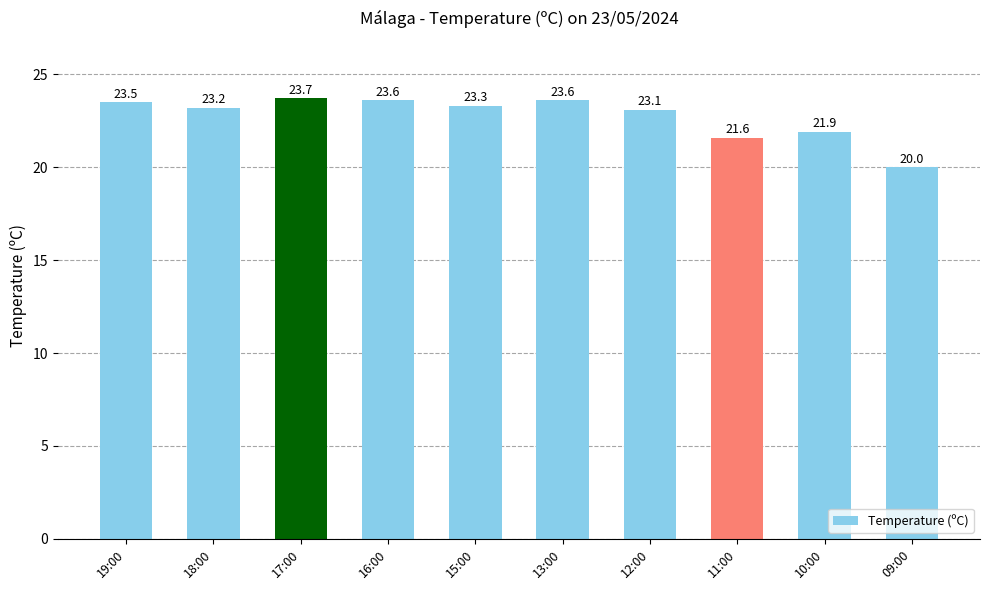

What is the average value?

22.8